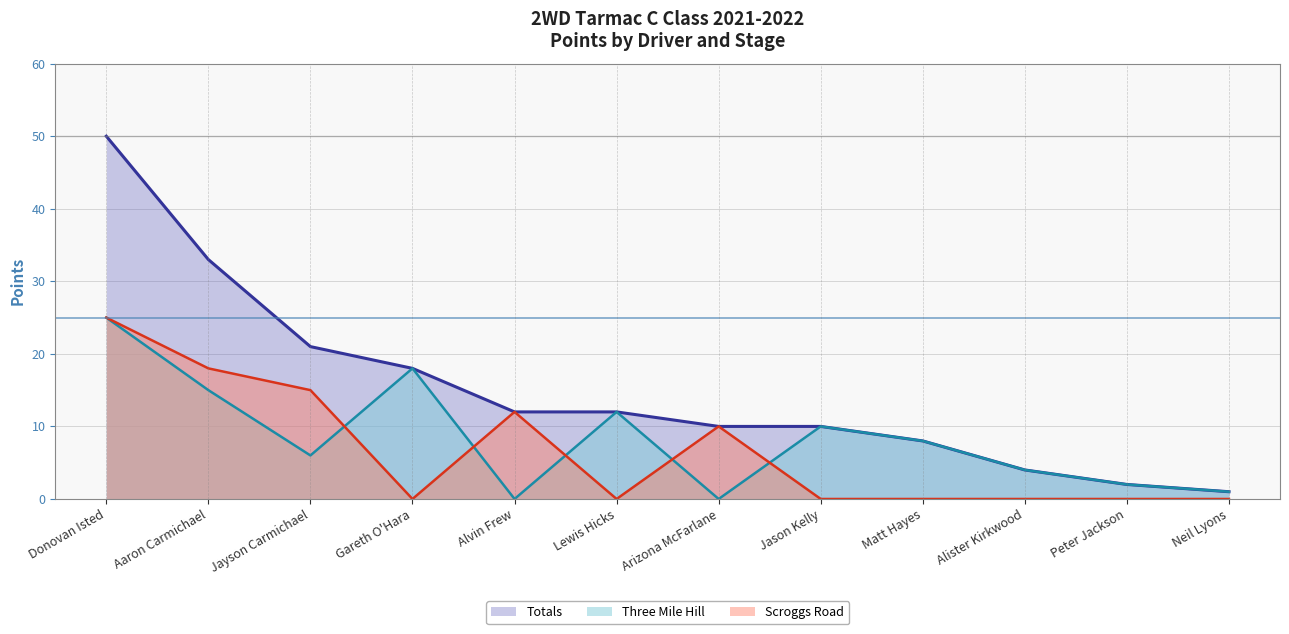

What position from the right is Arizona McFarlane?

6